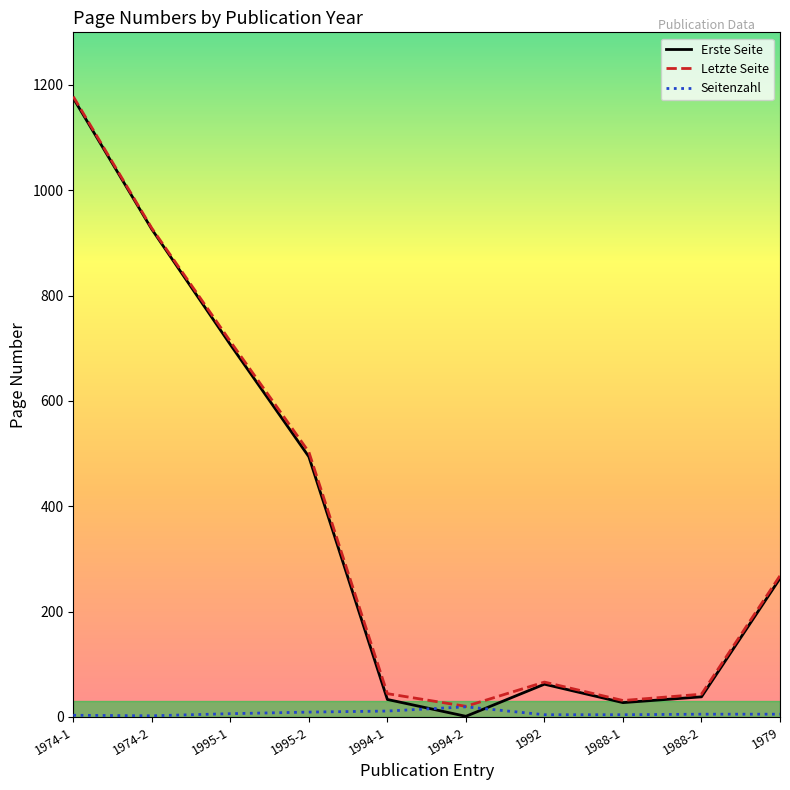

Which category has the lowest value in the Erste Seite series?

1994-2